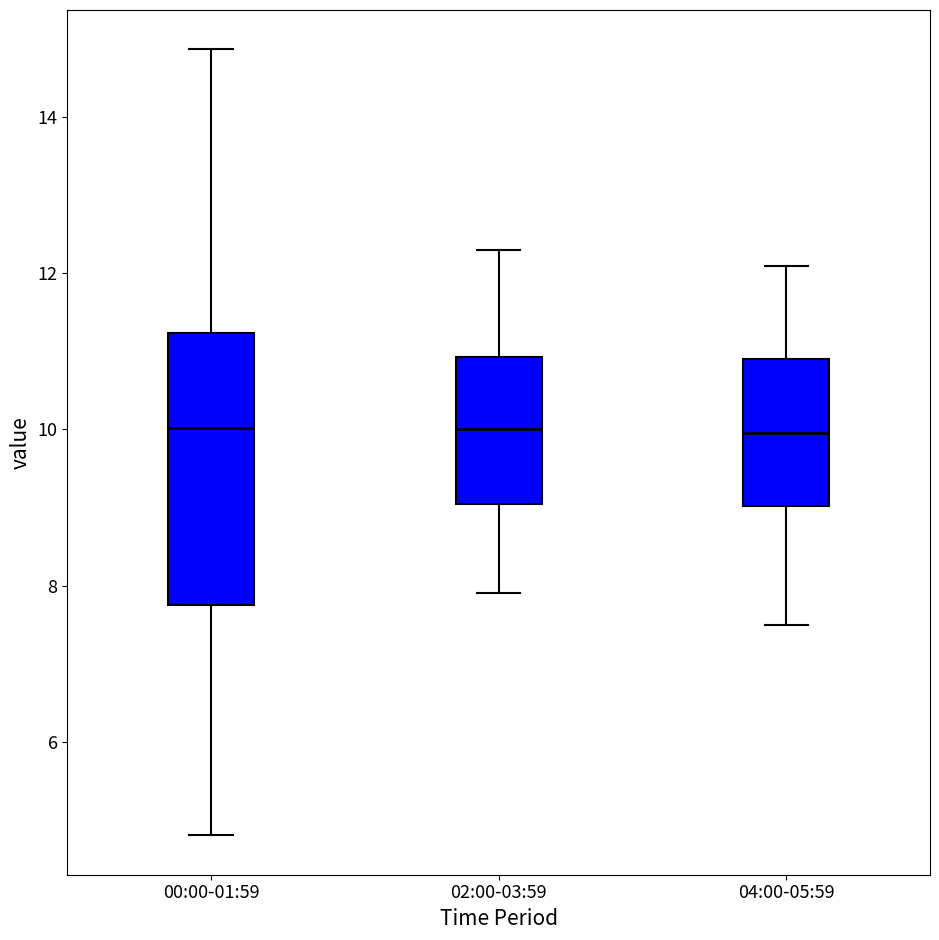

Reading left to right, read every box against the y-axis: the position of its median line, the range the box covers, and the ends of its whiskers. The values are not printed on the chart, so give them approximately, as read against the axis.

00:00-01:59: median 10.0, box 7.8 to 11.2, whiskers 4.8 to 14.8
02:00-03:59: median 10.0, box 9.0 to 11.0, whiskers 8.0 to 12.4
04:00-05:59: median 10.0, box 9.0 to 11.0, whiskers 7.6 to 12.2